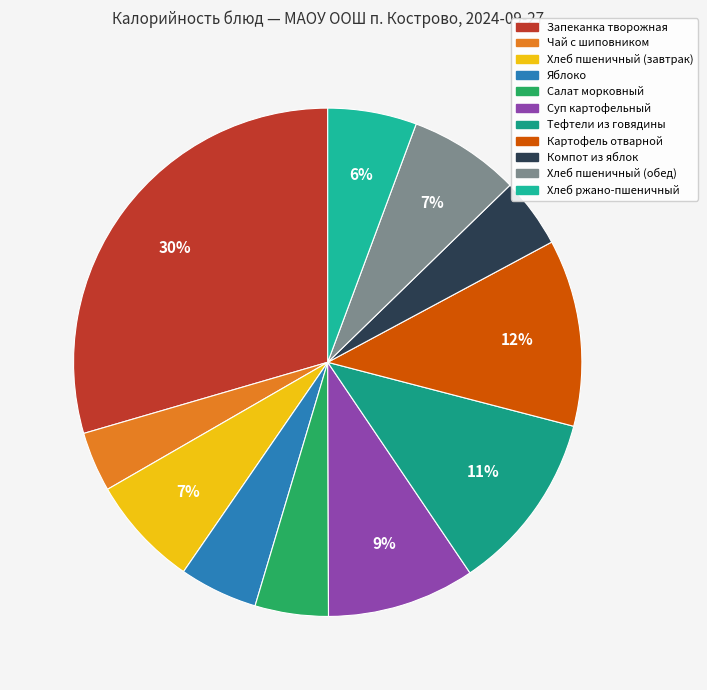

To the nearest percent, what portion does Суп картофельный represent?

9%